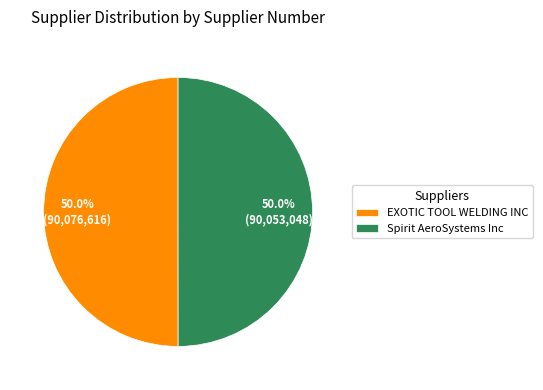

How many slices are in this pie chart?

2